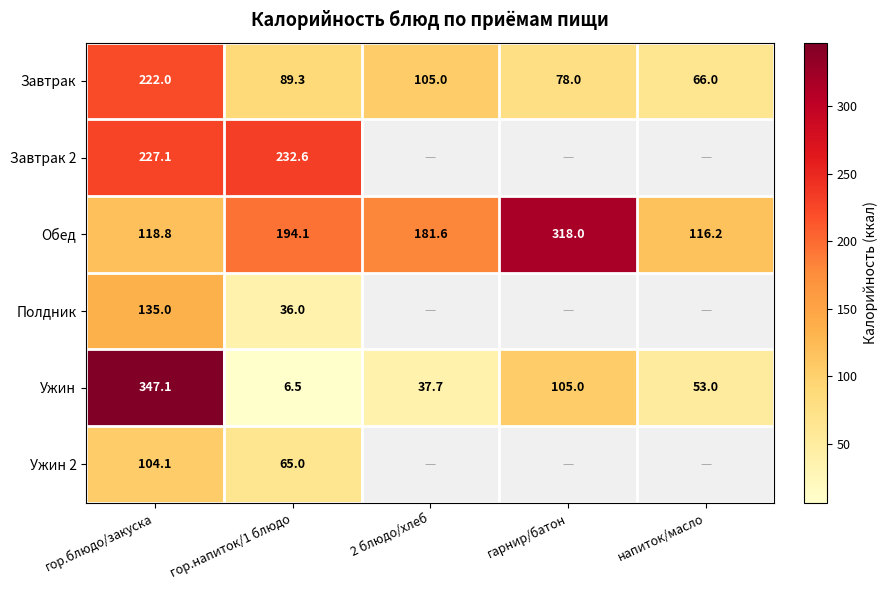

Is it true that Ужин 2 equals 104.1 at гор.блюдо/закуска?

True